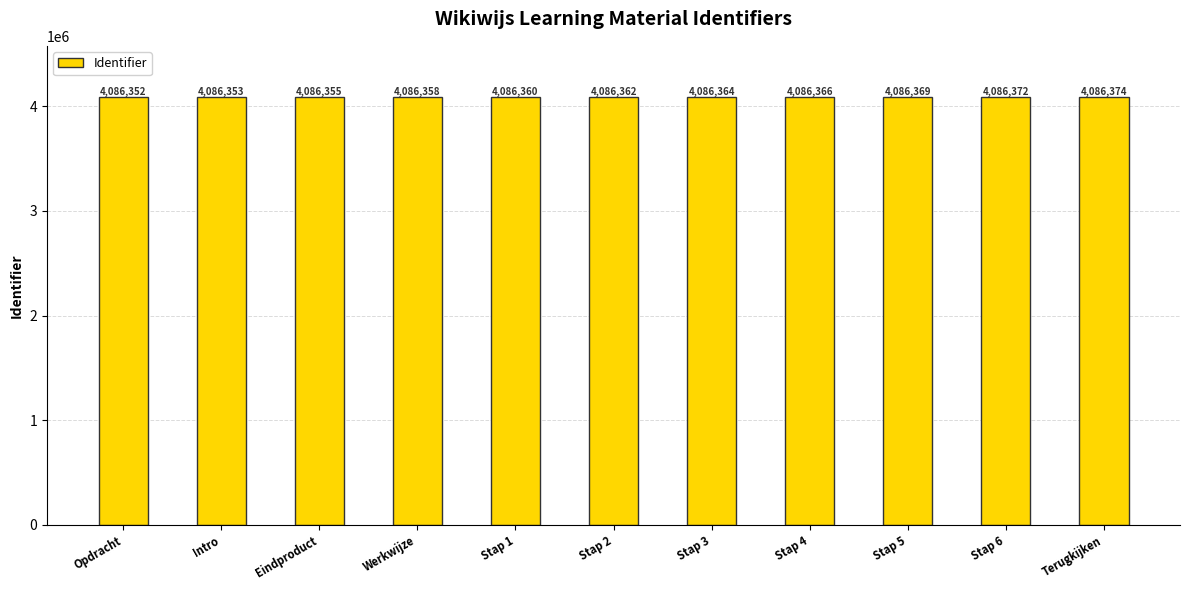

What is the sum of the values at Intro and Opdracht?

8172705